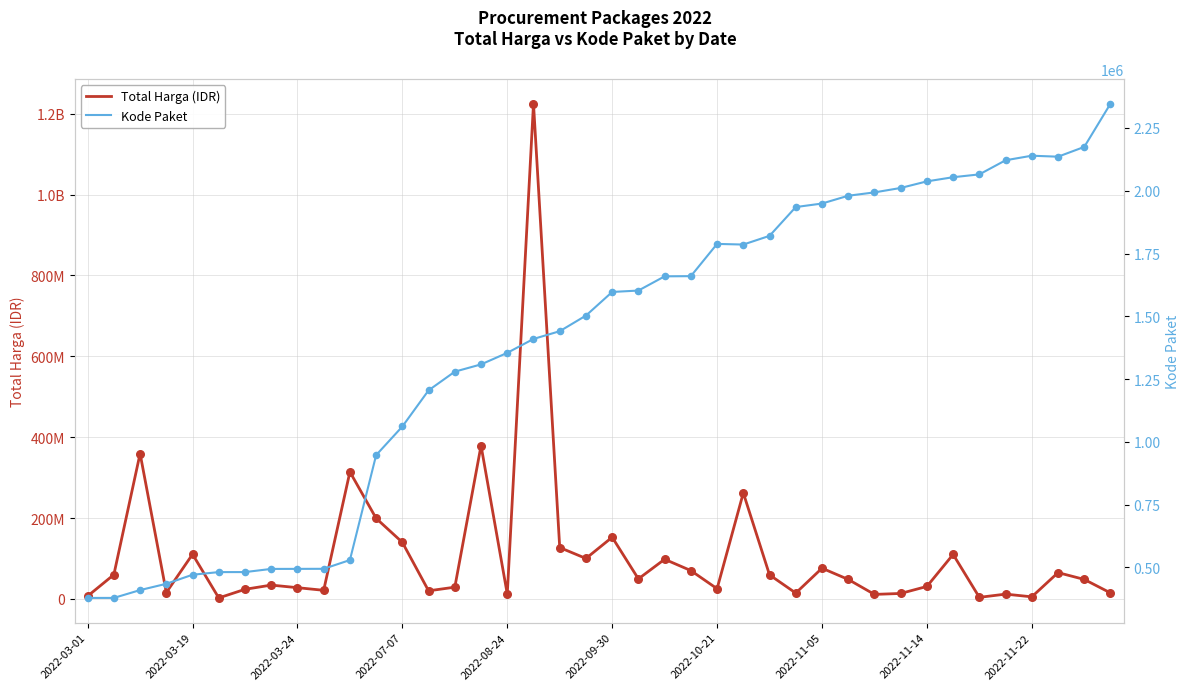

Which series reaches the minimum Y coordinate?

Kode Paket